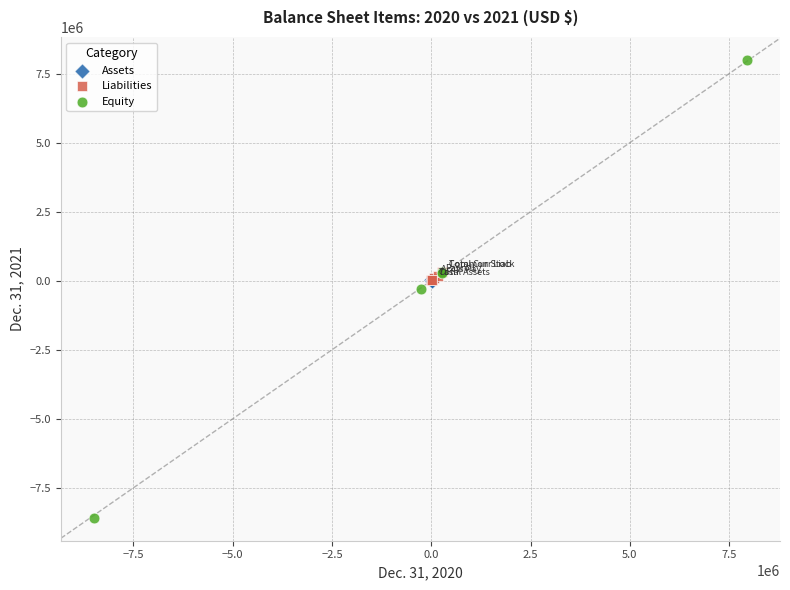

Which series contains the highest Y value?

Equity